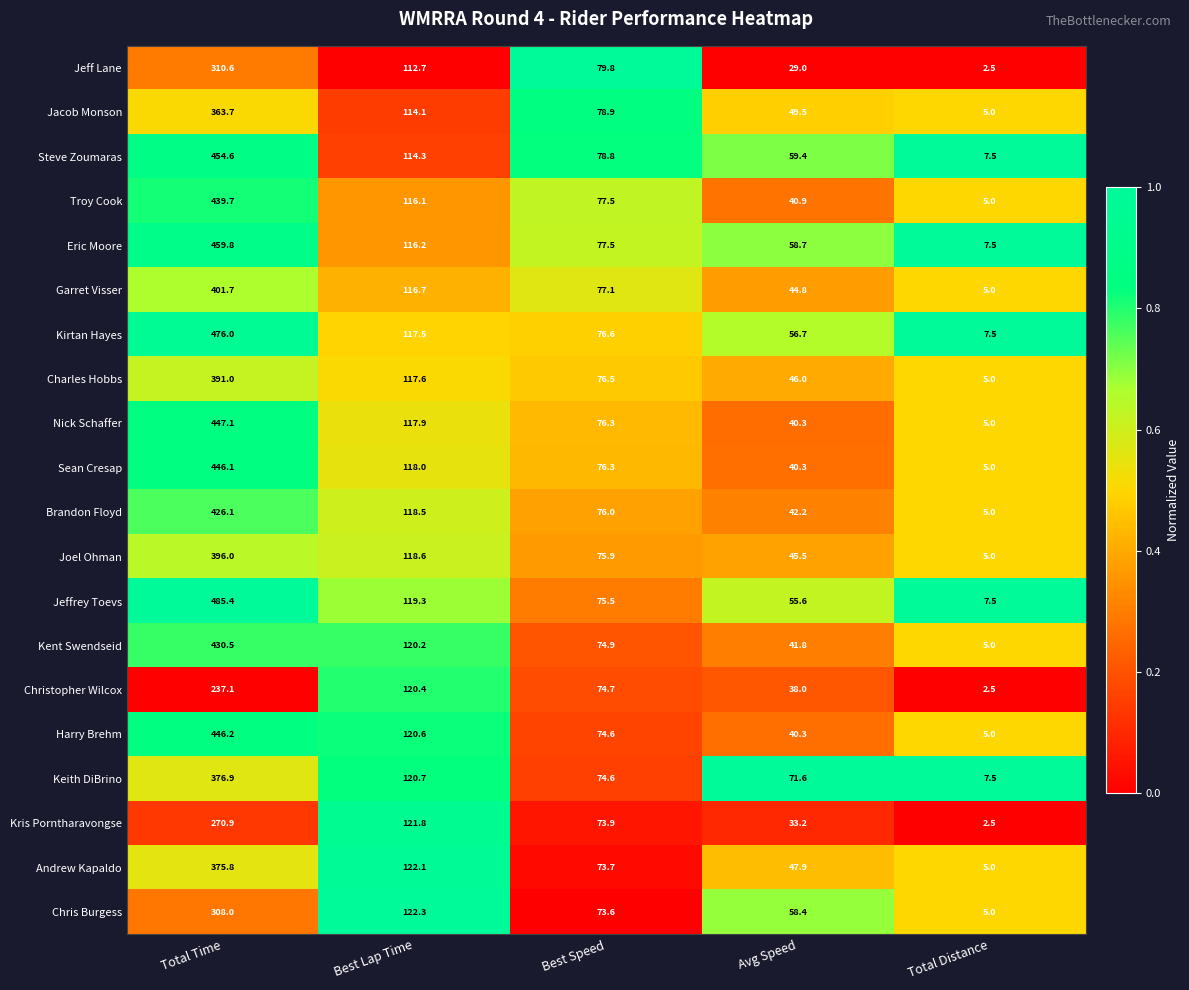

Is it true that Sean Cresap equals 7.4 at Total Distance?

False